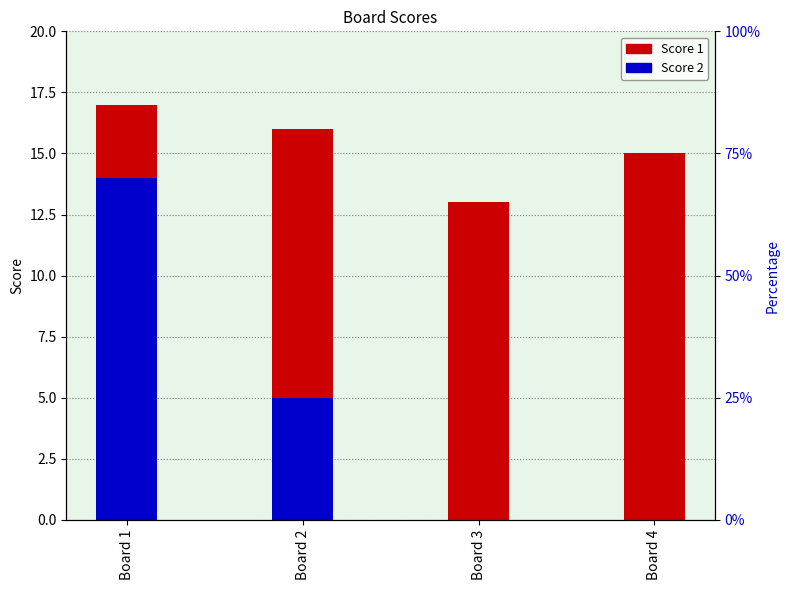

What is the difference between the maximum and minimum values in the Score 2 series?

14